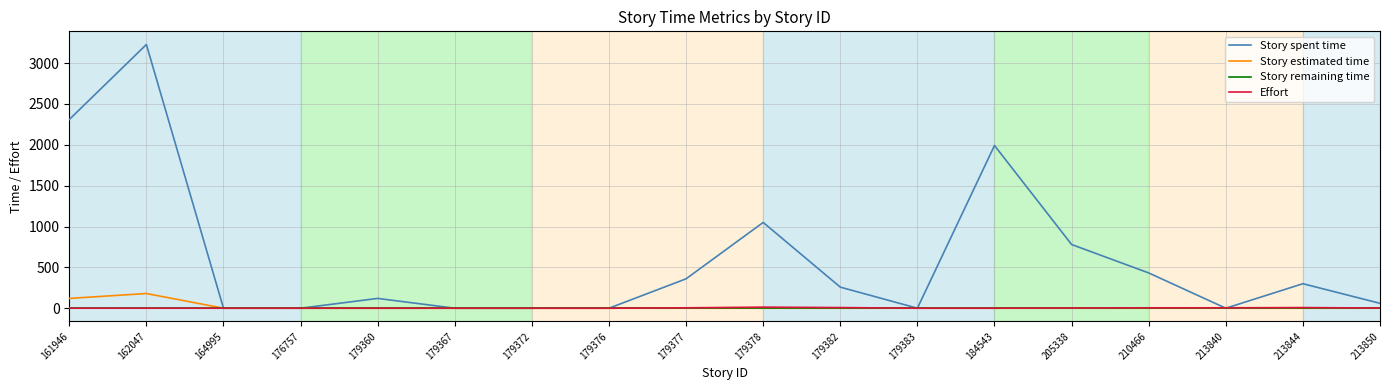

Which series has the largest total across all categories?

Story spent time